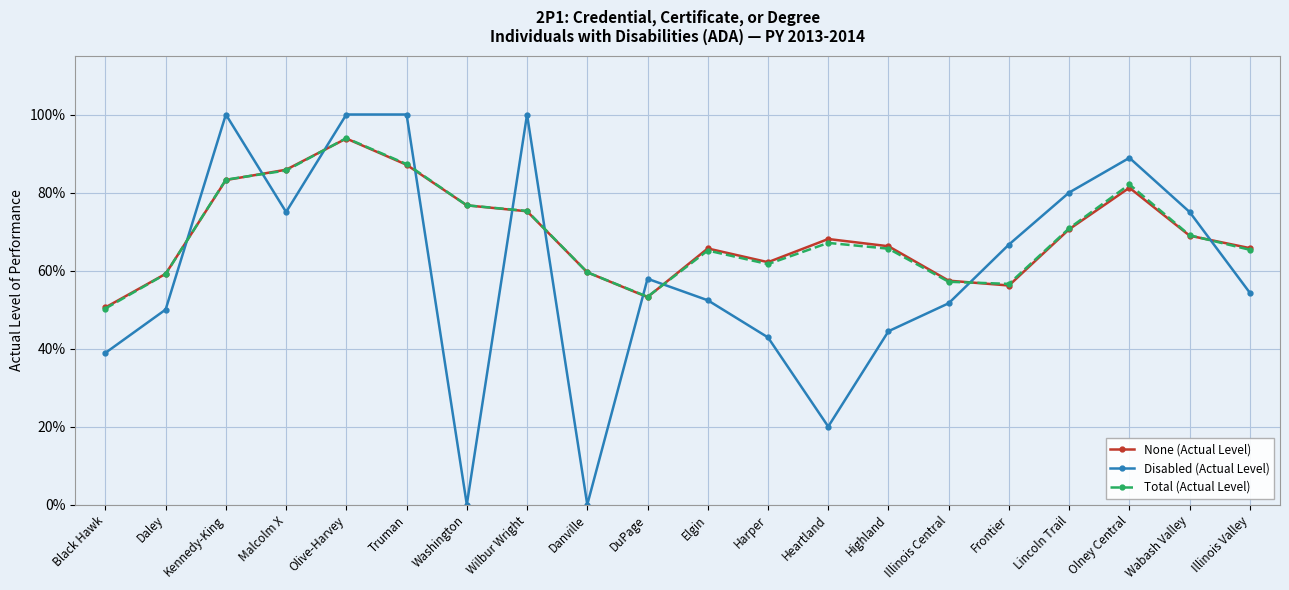

Reading left to right, list all the values displayed in this chart.

None (Actual Level): 0.5	0.6	0.8	0.9	0.9	0.9	0.8	0.8	0.6	0.5	0.7	0.6	0.7	0.7	0.6	0.6	0.7	0.8	0.7	0.7
Disabled (Actual Level): 0.4	0.5	1.0	0.8	1.0	1.0	0.0	1.0	0.0	0.6	0.5	0.4	0.2	0.4	0.5	0.7	0.8	0.9	0.8	0.5
Total (Actual Level): 0.5	0.6	0.8	0.9	0.9	0.9	0.8	0.8	0.6	0.5	0.7	0.6	0.7	0.7	0.6	0.6	0.7	0.8	0.7	0.7